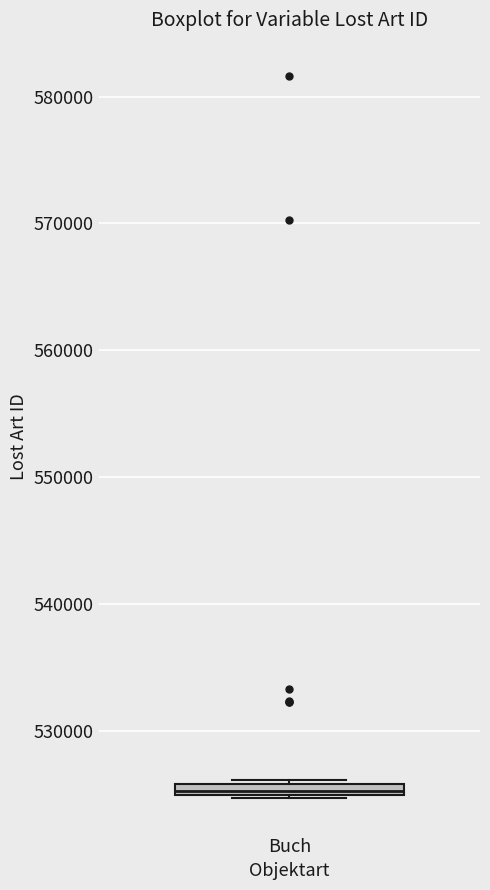

Where is the upper edge of the box for Buch on the y-axis? The values are not printed on the chart, so give them approximately, as read against the axis.

526000